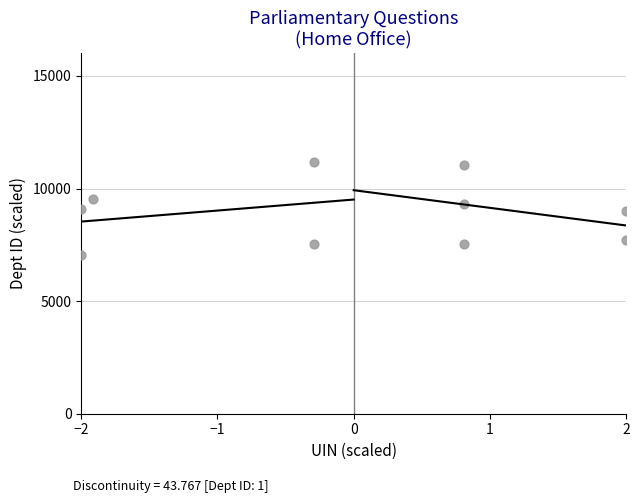

What is the average Y value?

8896.1